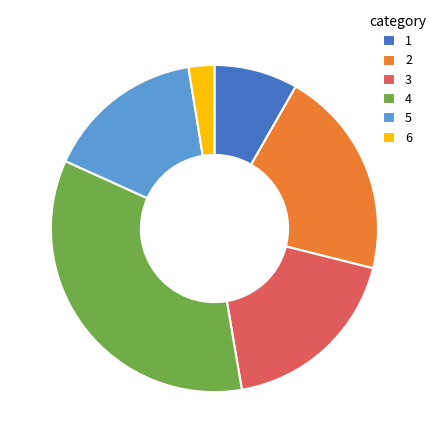

Between 3 and 6, which is larger?

3